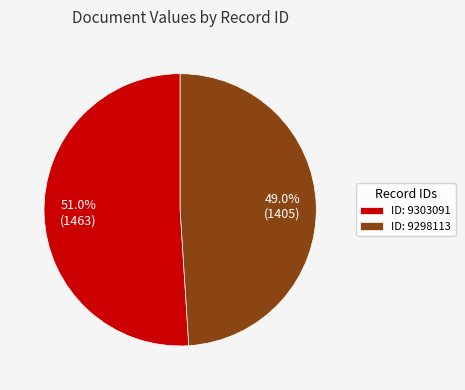

Rank the categories by value from lowest to highest.

ID: 9298113, ID: 9303091